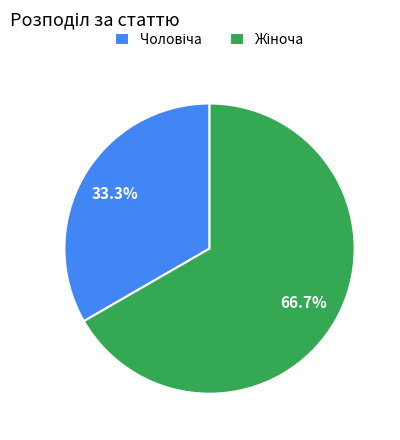

Does any single category account for the majority?

Yes